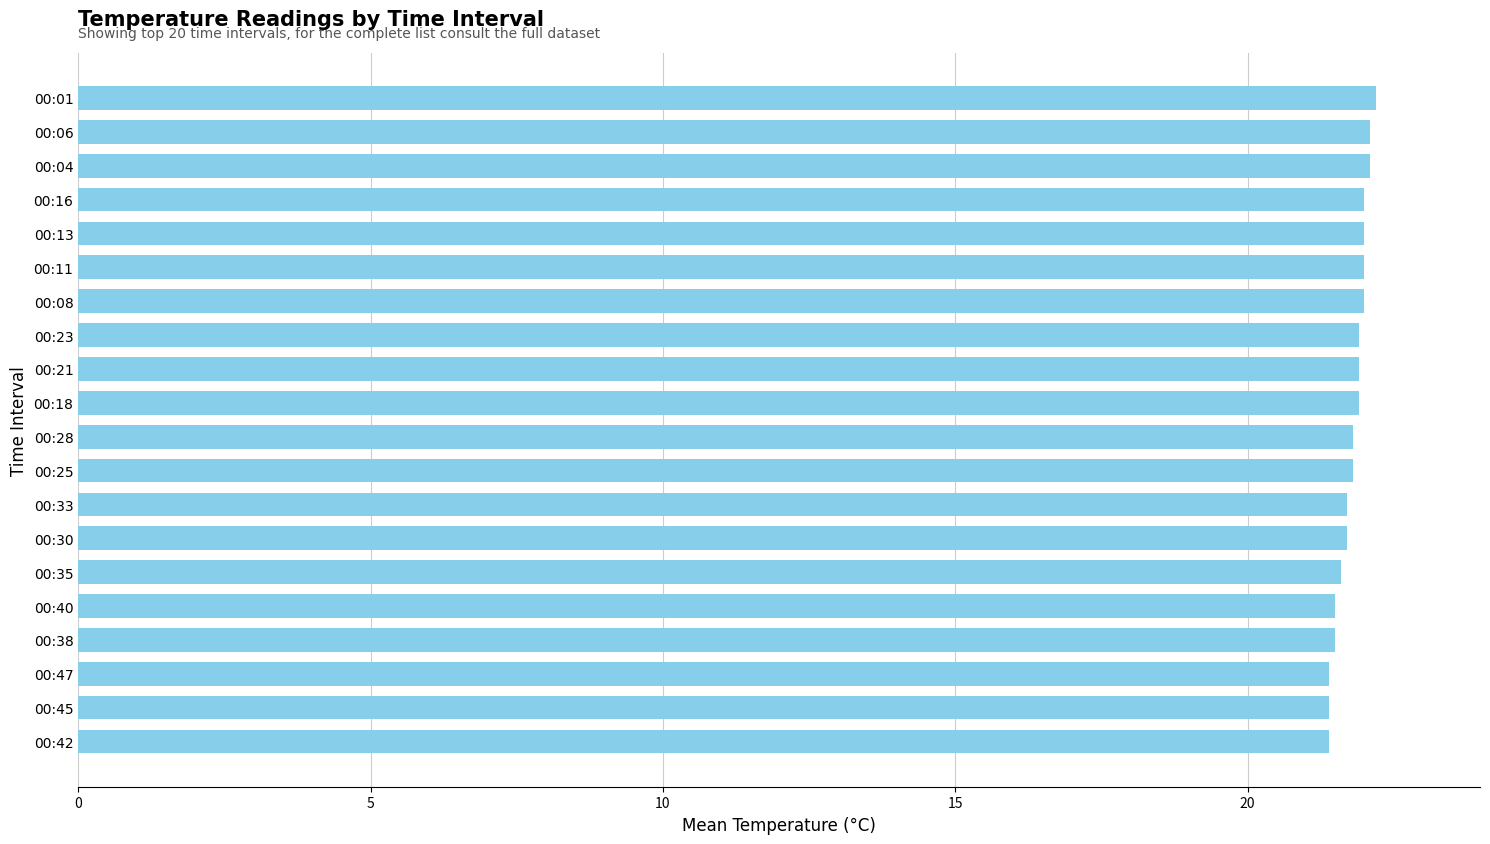

Reading bottom to top, extract all data points from this chart.

21.4	21.4	21.4	21.5	21.5	21.6	21.7	21.7	21.8	21.8	21.9	21.9	21.9	22.0	22.0	22.0	22.0	22.1	22.1	22.2